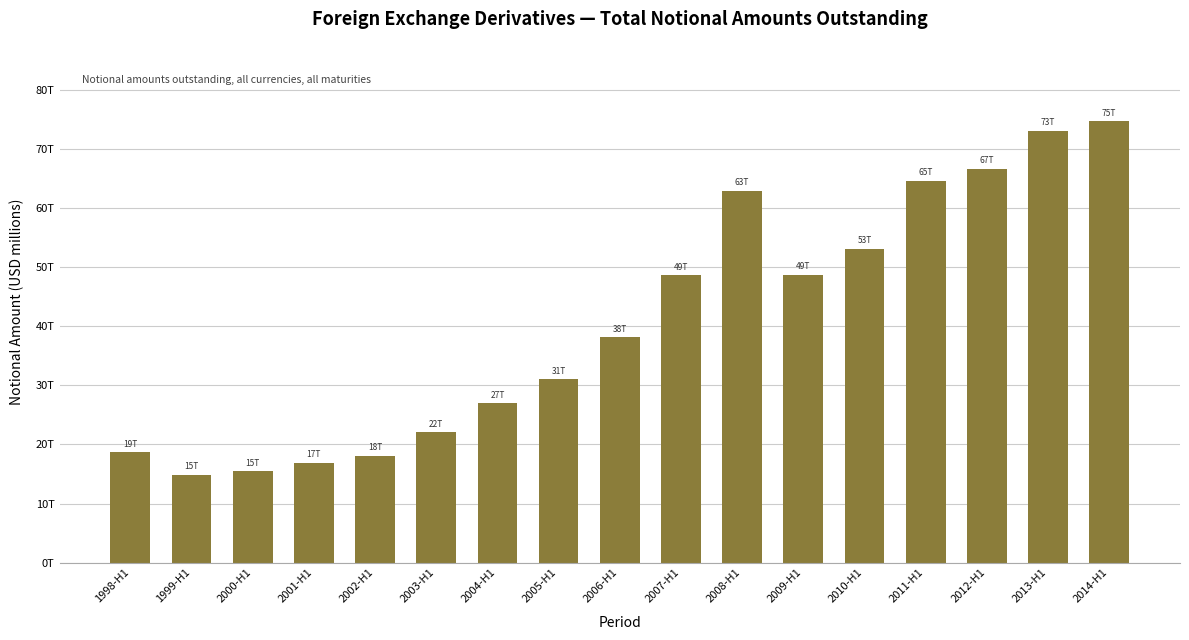

What is the change in value from 2008-H1 to 2012-H1?

+3689780